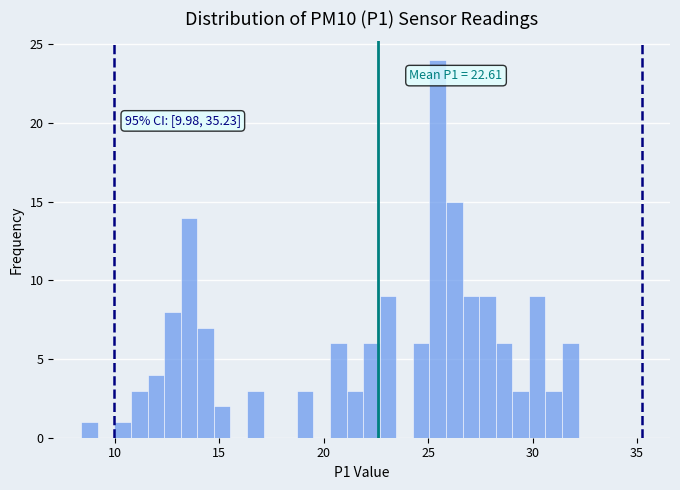

Around what value on the x-axis is the tallest bar? Give the approximate position of its centre, as read against the axis.

25.5